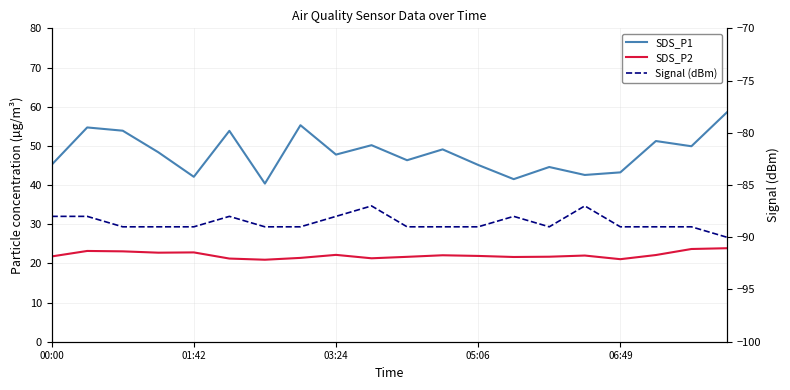

The SDS_P2 series shows 21.9 at 05:06. True or false?

True